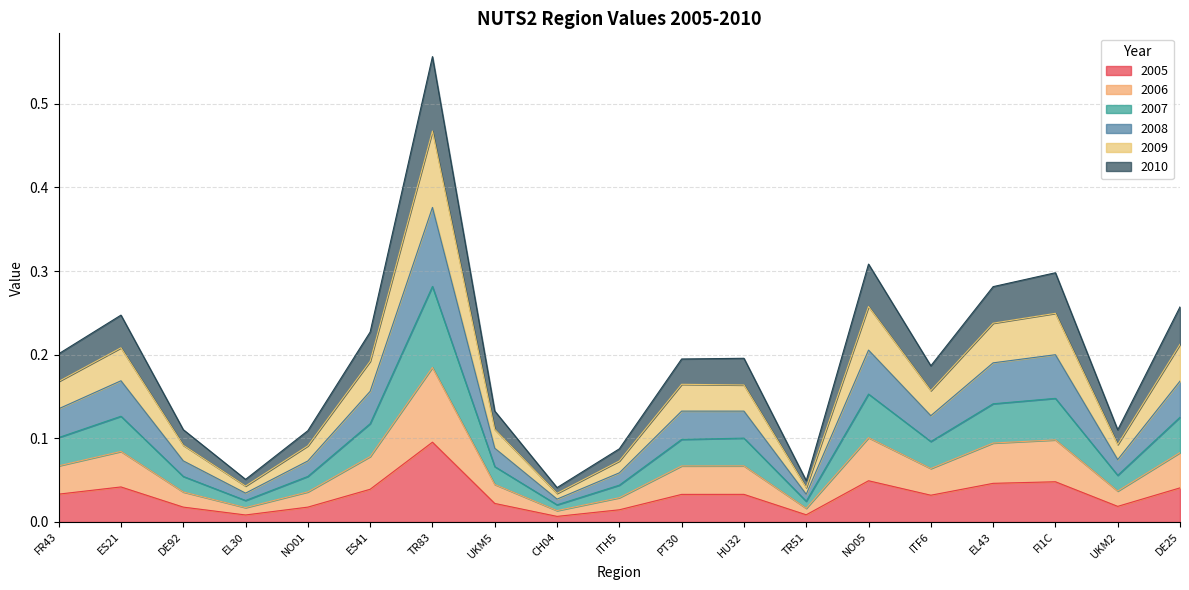

The value of 2008 at PT30 is 0.1. True or false?

False